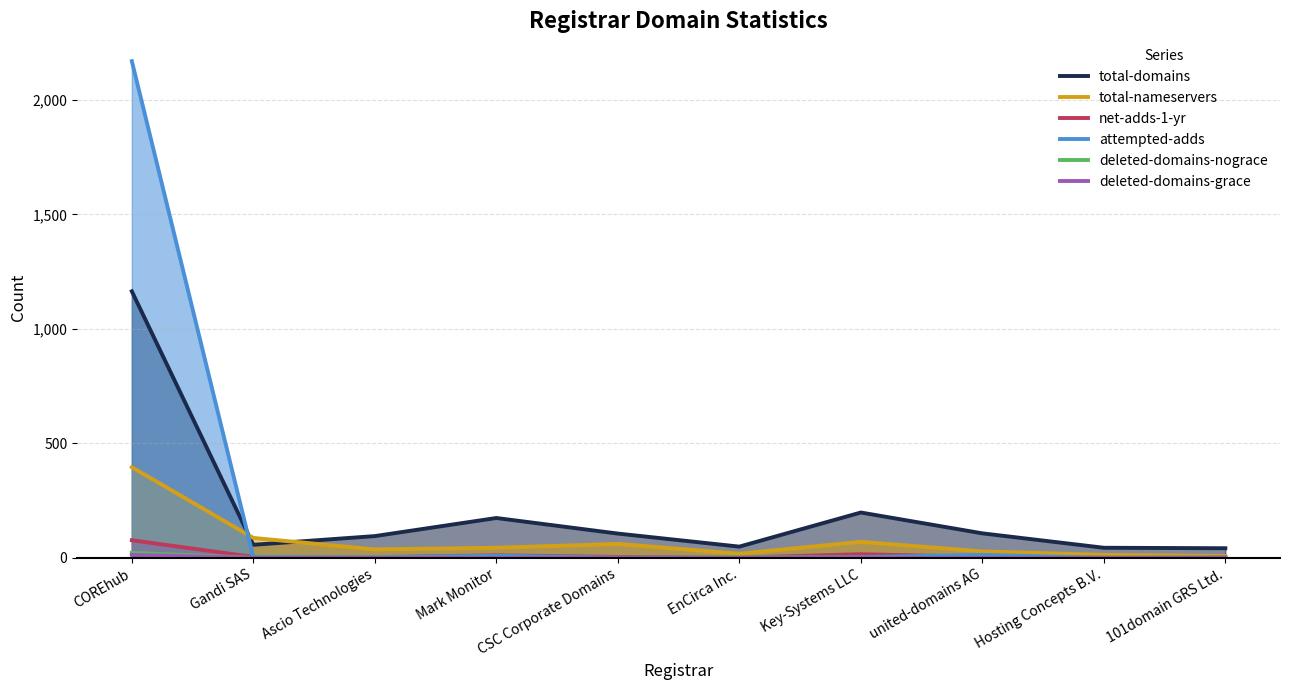

True or false: deleted-domains-nograce has more than 0 points higher than both neighbors.

True